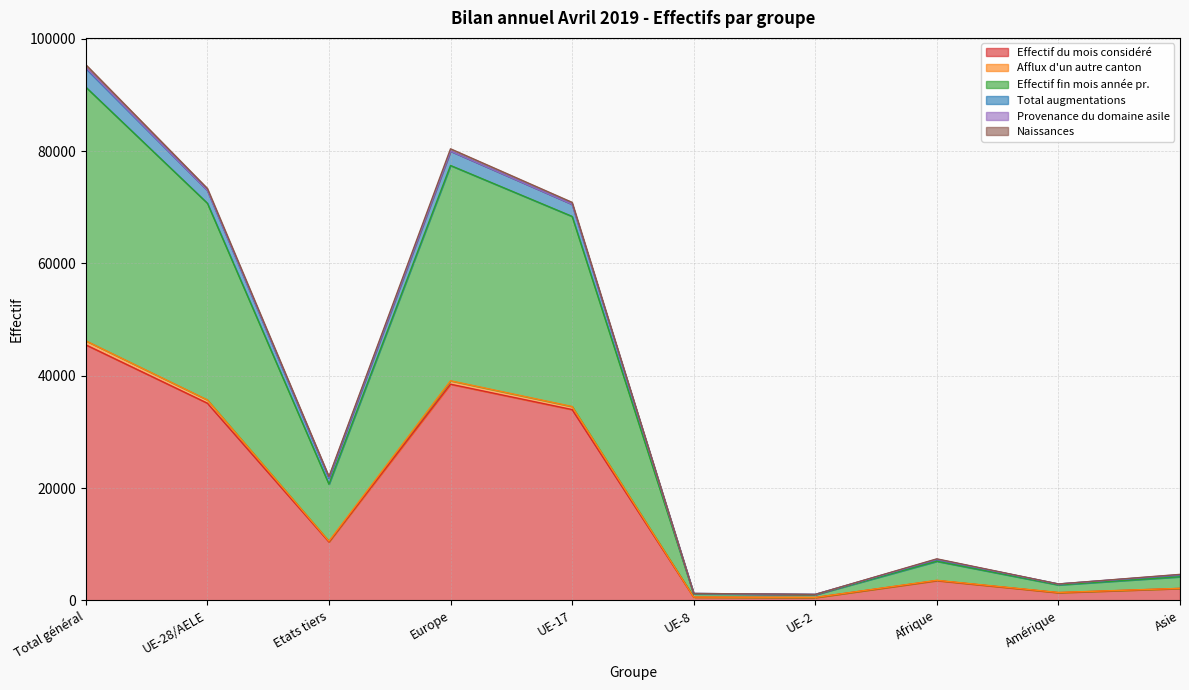

At how many categories does at least one series exceed 71609?

3